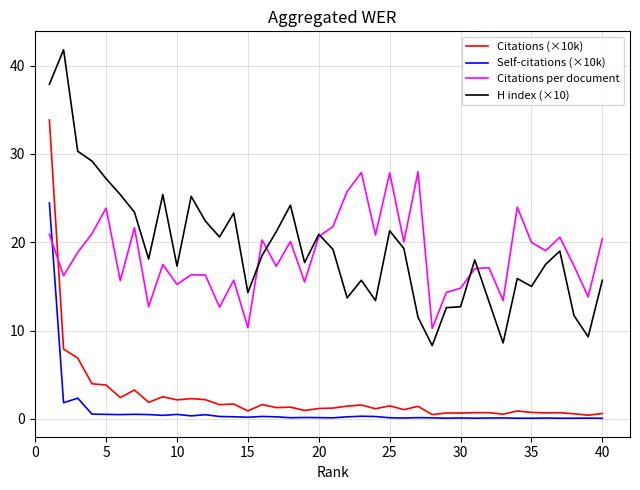

True or false: H index (×10) and Citations (×10k) cross at least once.

False